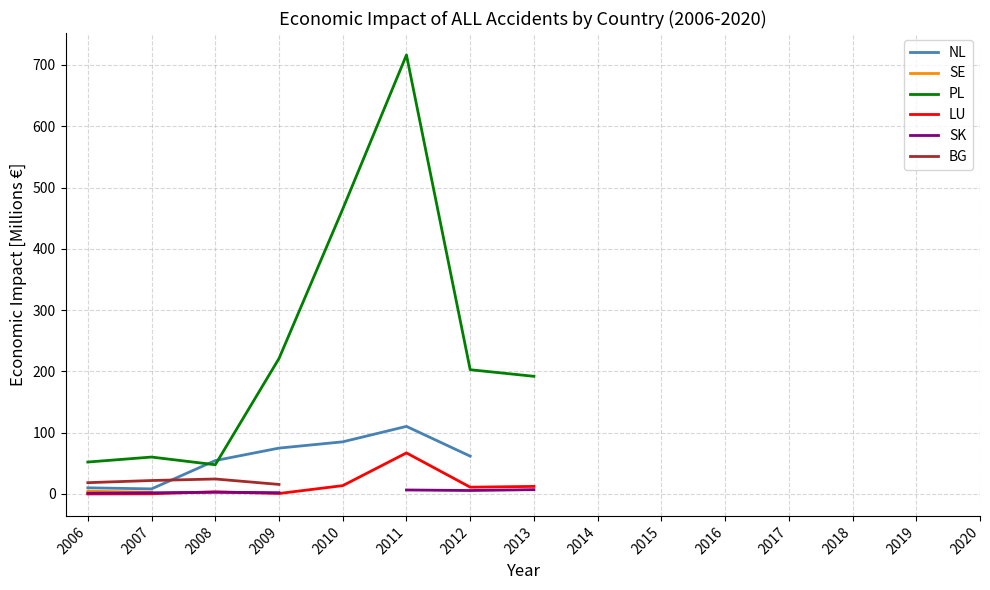

What is the highest value of the NL series?

110.3